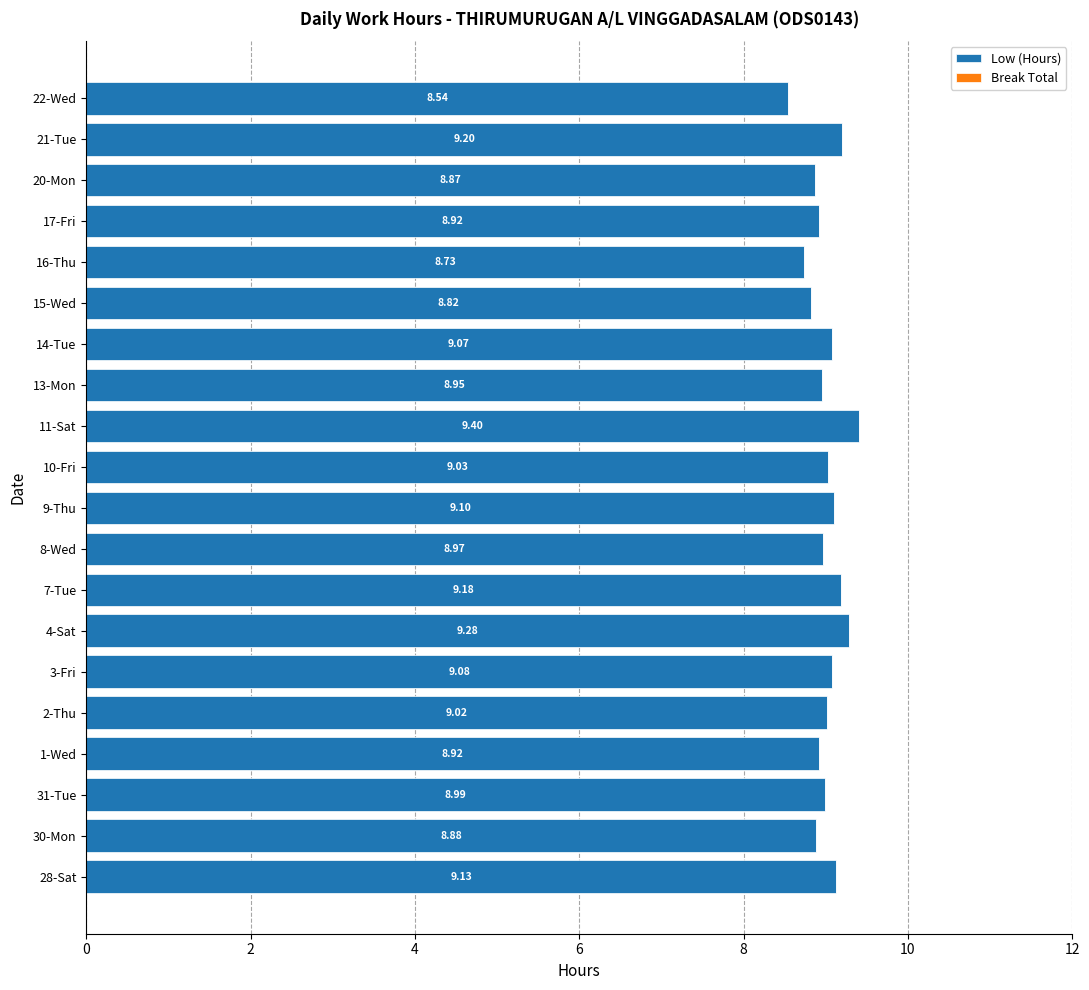

Does the chart contain any negative values?

No